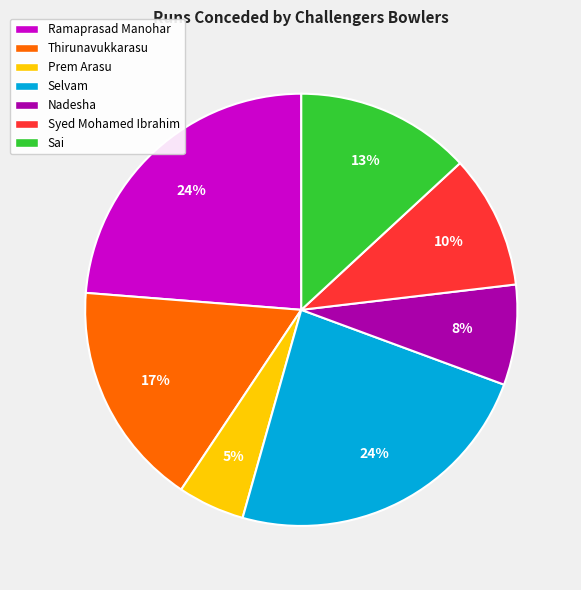

Combined, do Ramaprasad Manohar and Syed Mohamed Ibrahim account for over 50%?

No